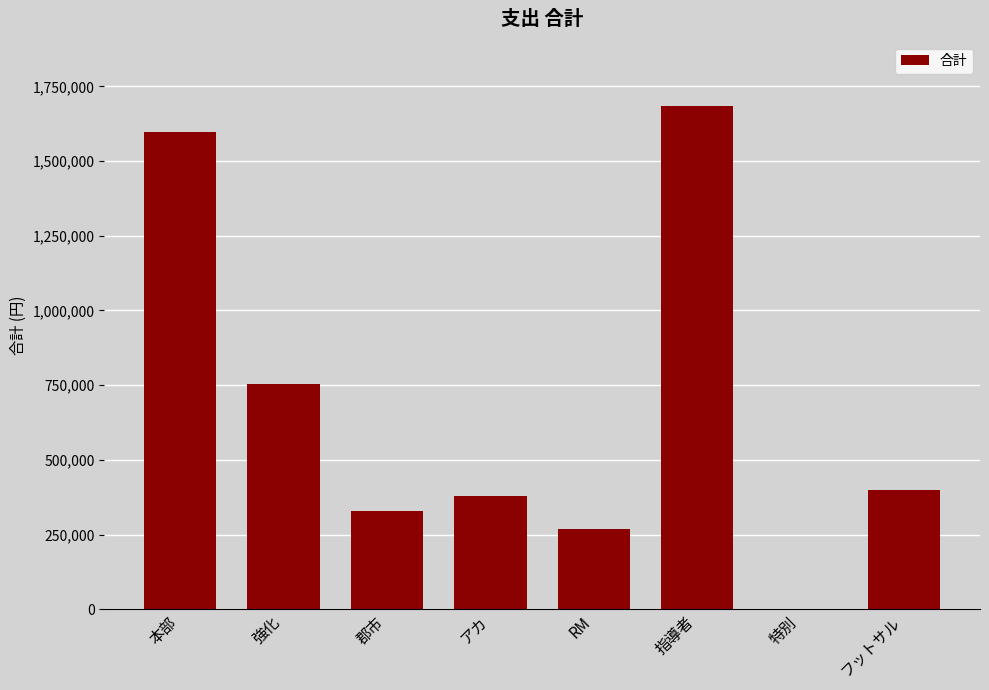

What is the change in value from 本部 to 指導者?

+87000